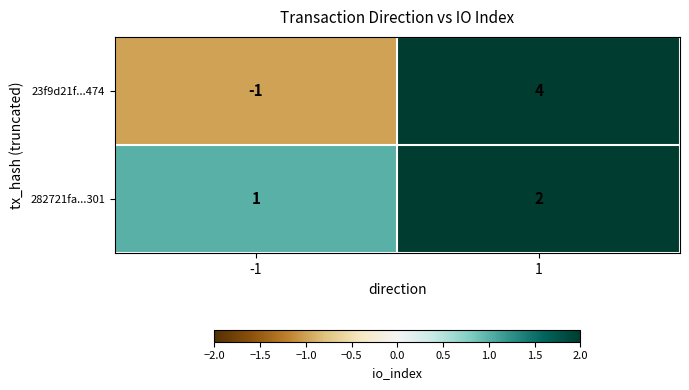

What is the difference between the highest and lowest values at -1?

2